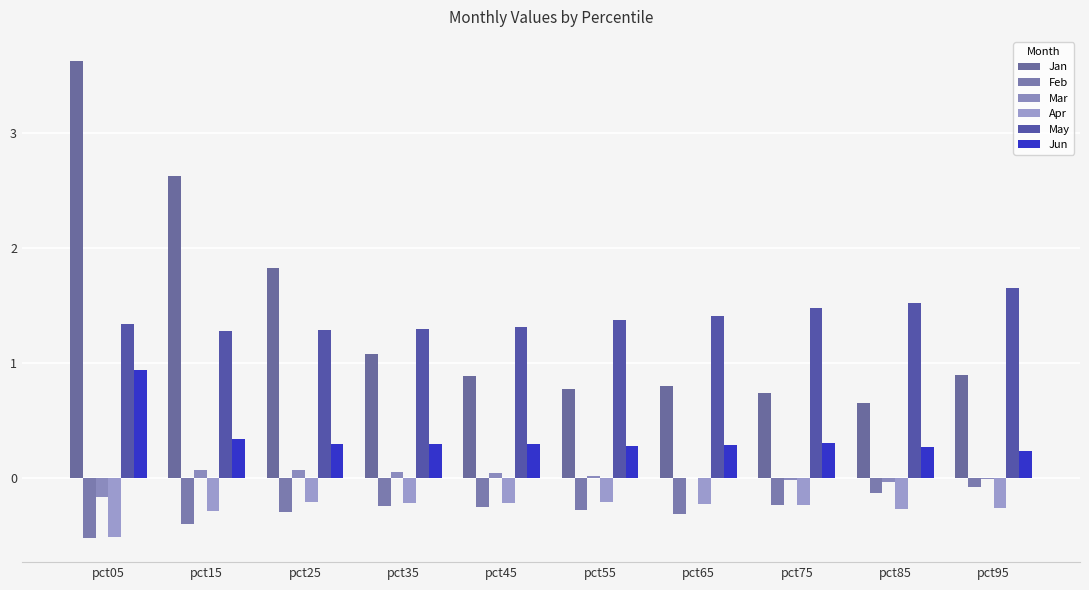

How many groups of bars are there?

10